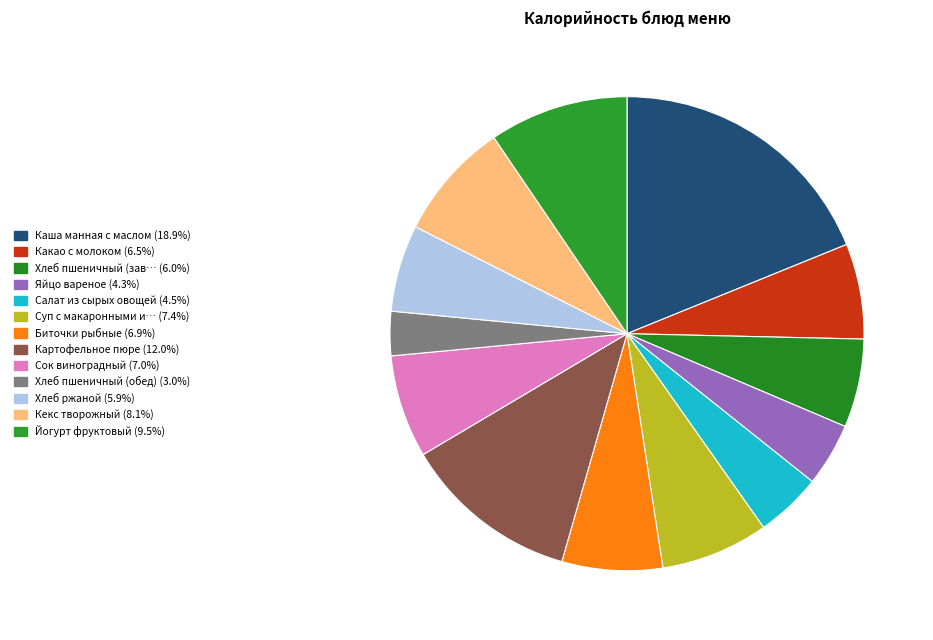

How many segments does this pie chart have?

13